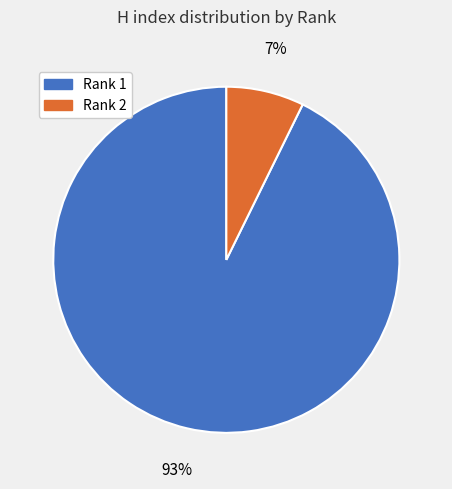

To the nearest percent, what is the combined percentage of Rank 2 and Rank 1?

100%